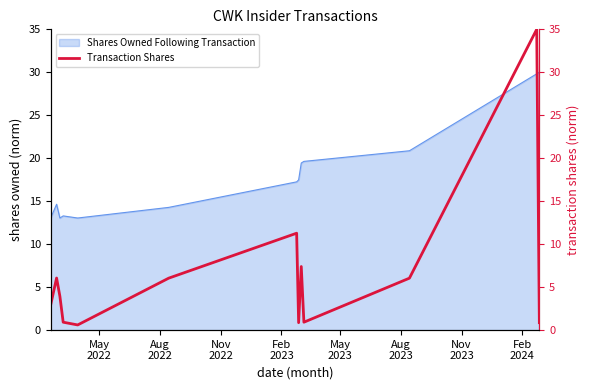

Does the chart display data point markers on the line(s)?

No